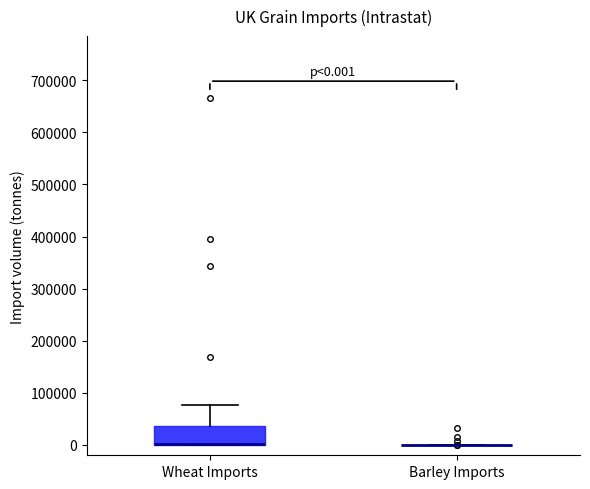

Which box is the tallest, from its lower edge to its upper edge?

Wheat Imports